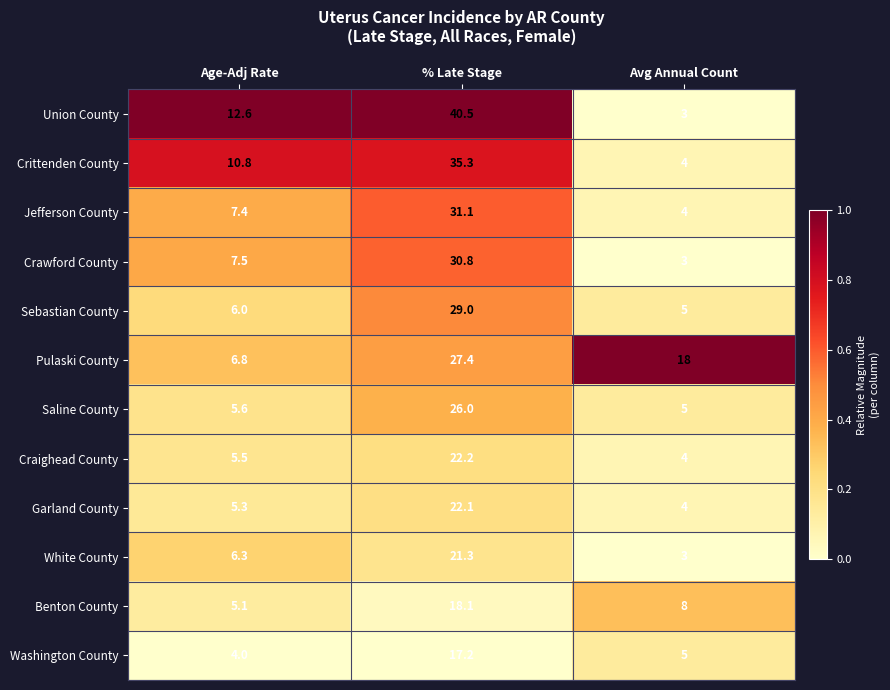

Which series has the widest spread of values?

Union County